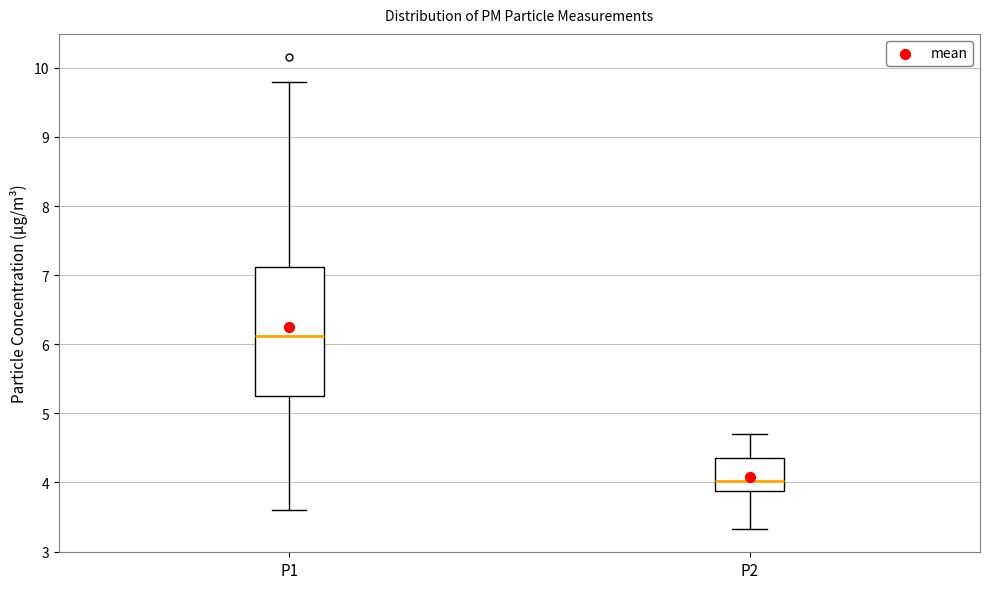

Where does the lower whisker of the box for P1 end on the y-axis? The values are not printed on the chart, so give them approximately, as read against the axis.

3.6